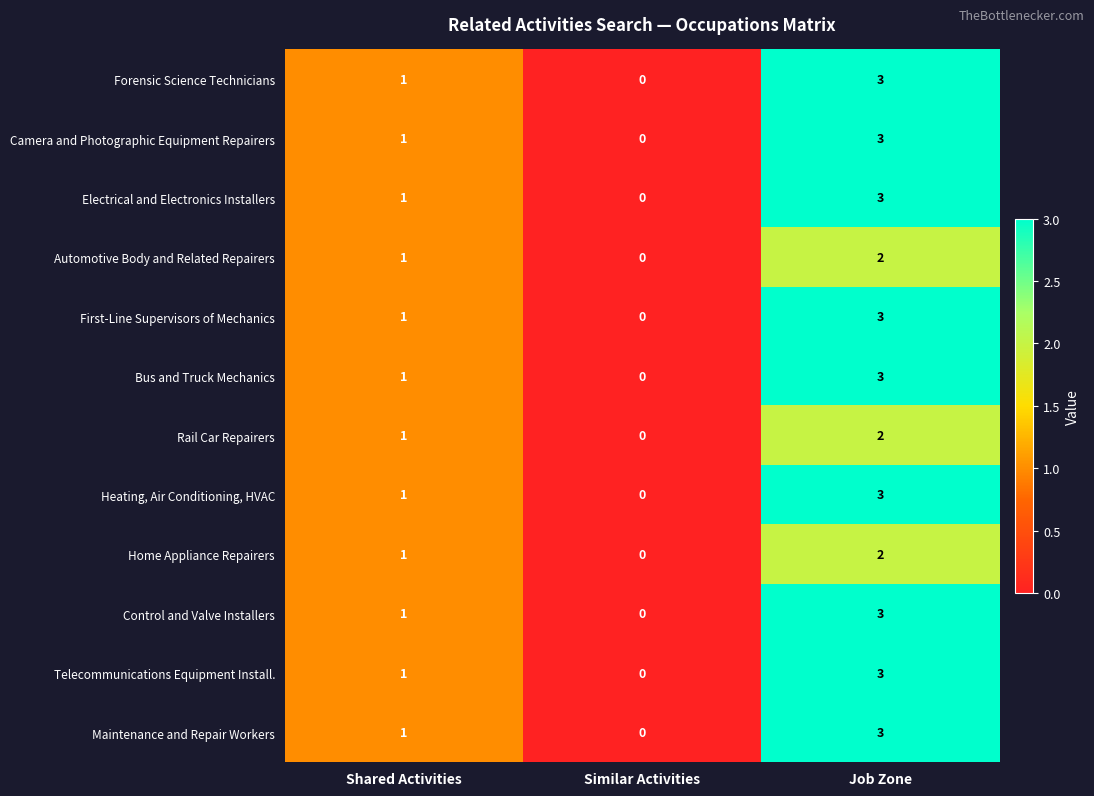

List the labels in order of Heating, Air Conditioning, HVAC value, largest first.

Job Zone, Shared Activities, Similar Activities